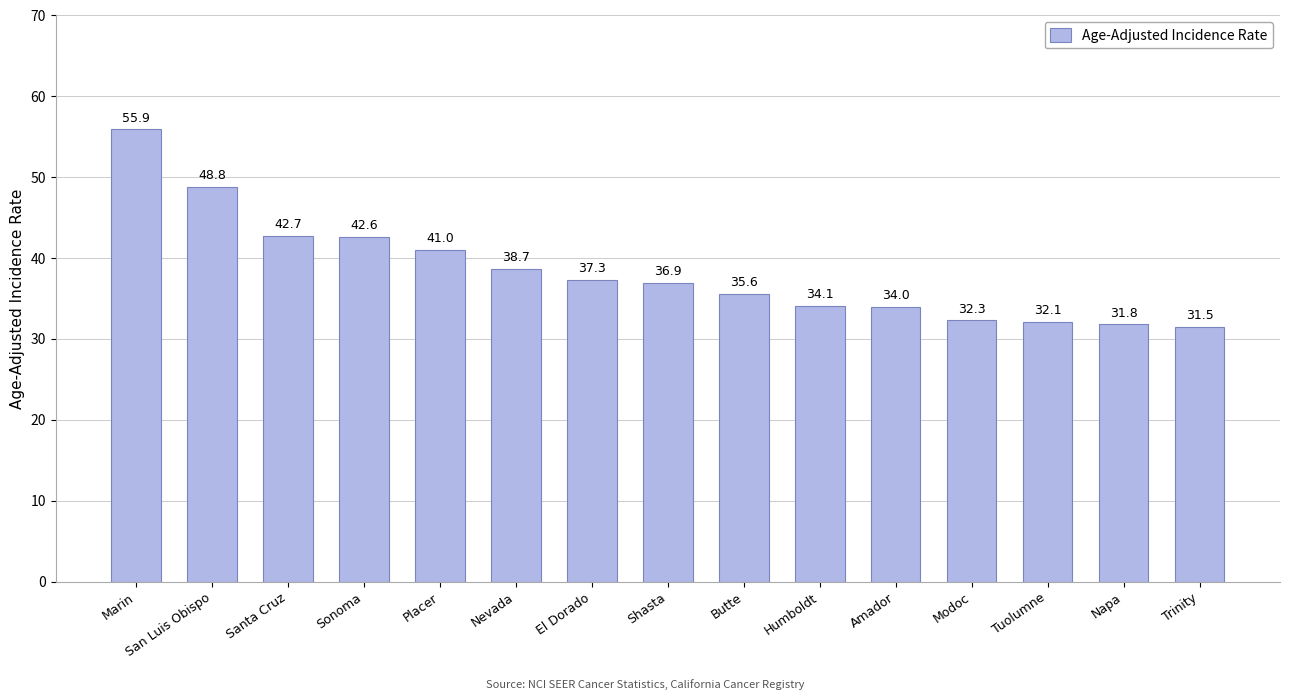

What is the sum of all values?

575.3